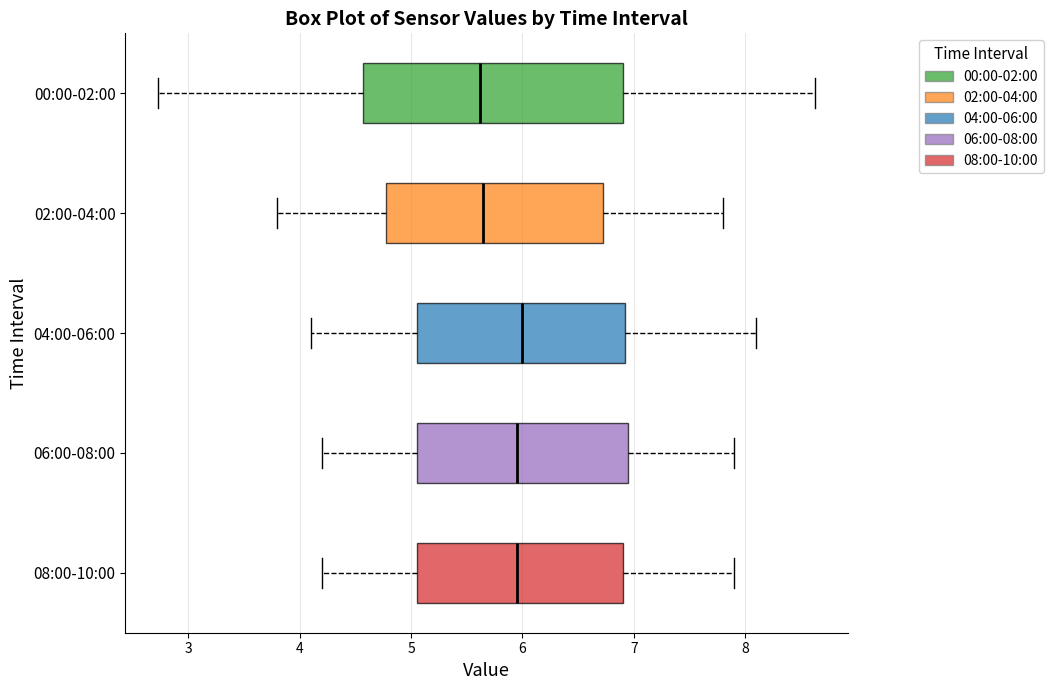

Reading bottom to top, read every box against the x-axis: the position of its median line, the range the box covers, and the ends of its whiskers. The values are not printed on the chart, so give them approximately, as read against the axis.

08:00-10:00: median 6.0, box 5.1 to 6.9, whiskers 4.2 to 7.9
06:00-08:00: median 6.0, box 5.1 to 7.0, whiskers 4.2 to 7.9
04:00-06:00: median 6.0, box 5.1 to 6.9, whiskers 4.1 to 8.1
02:00-04:00: median 5.7, box 4.8 to 6.7, whiskers 3.8 to 7.8
00:00-02:00: median 5.6, box 4.6 to 6.9, whiskers 2.7 to 8.6